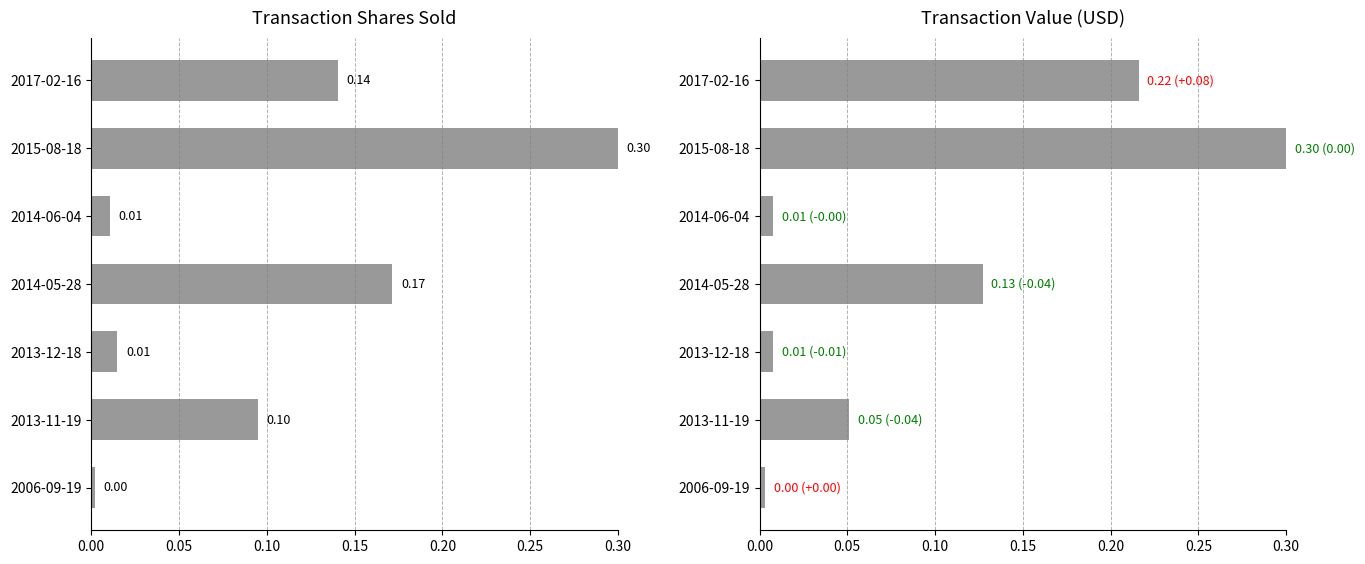

Reading left to right, extract all data points from this chart.

transactionShares: 0.1	0.3	0.0	0.2	0.0	0.1	0.0
transactionValue: 0.2	0.3	0.0	0.1	0.0	0.1	0.0